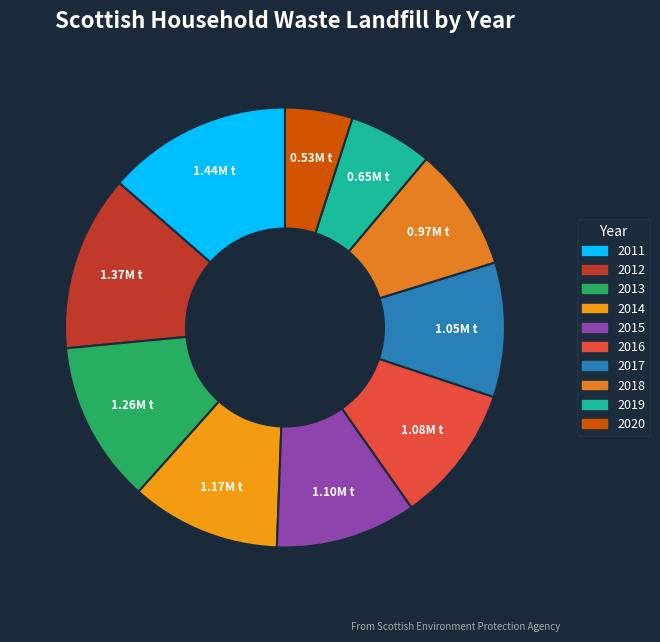

To the nearest percent, what portion does 2015 represent?

10%